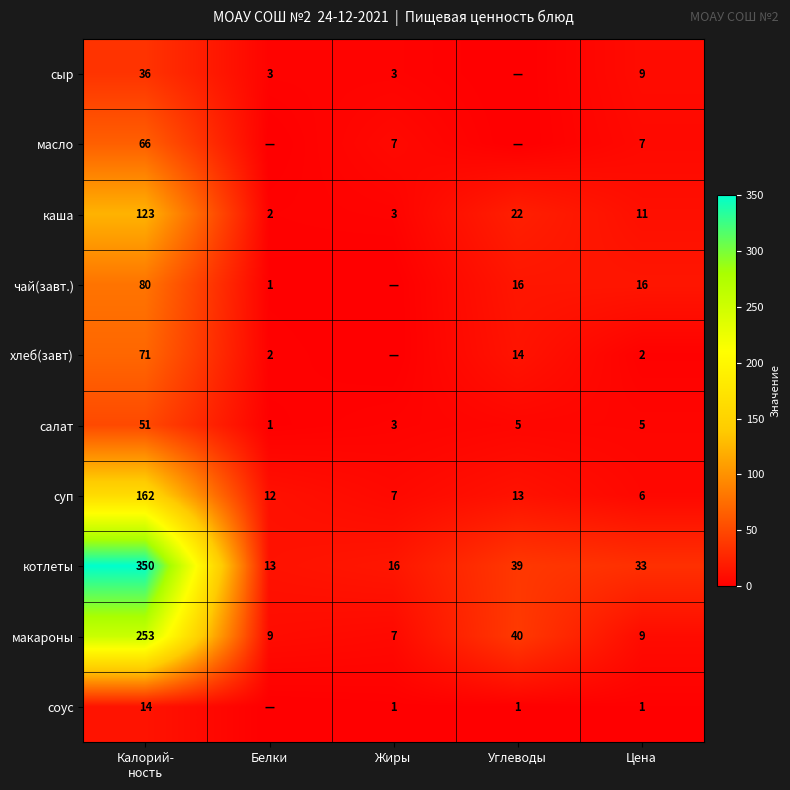

At which label is каша closest to 62?

Углеводы